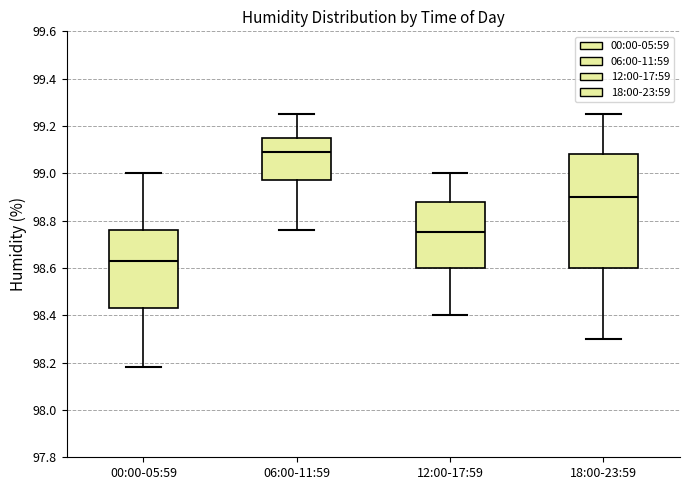

Reading left to right, transcribe this box plot: for each box, give where its median line is, the range the box spans, and where its two whiskers end, as read against the y-axis. The values are not printed on the chart, so give them approximately, as read against the axis.

00:00-05:59: median 98.64, box 98.44 to 98.76, whiskers 98.18 to 99.00
06:00-11:59: median 99.10, box 98.98 to 99.16, whiskers 98.76 to 99.26
12:00-17:59: median 98.76, box 98.60 to 98.88, whiskers 98.40 to 99.00
18:00-23:59: median 98.90, box 98.60 to 99.08, whiskers 98.30 to 99.26